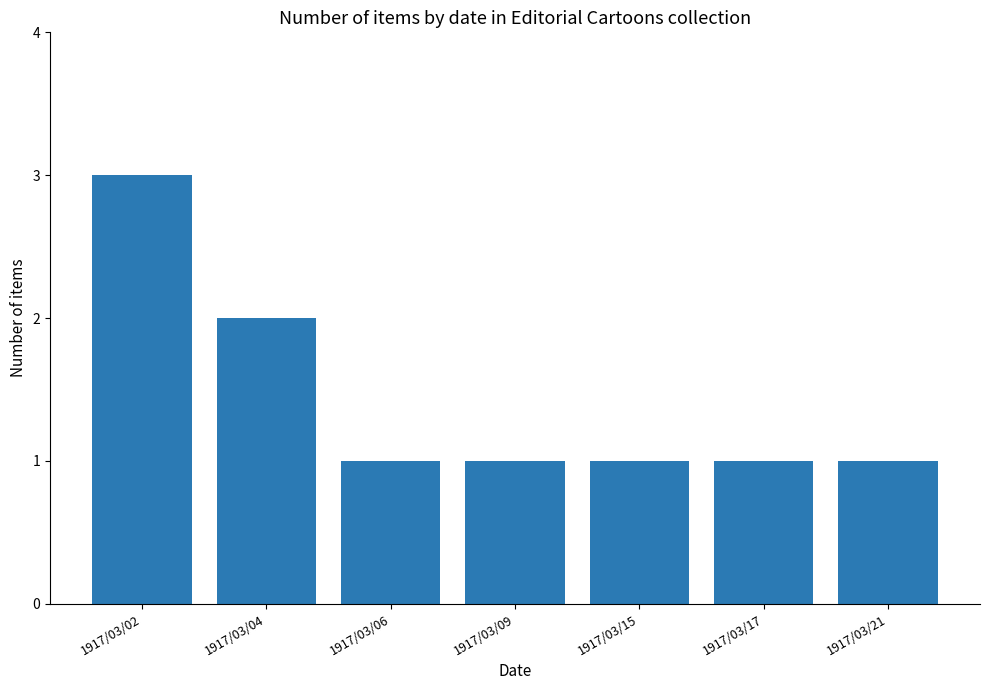

Which label corresponds to the largest value in the chart?

1917/03/02